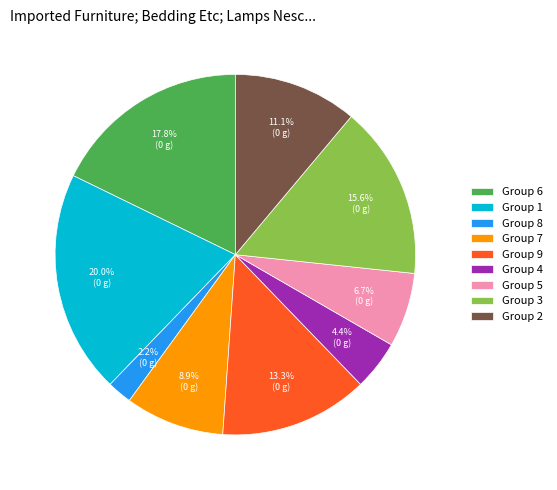

How many segments does this pie chart have?

9